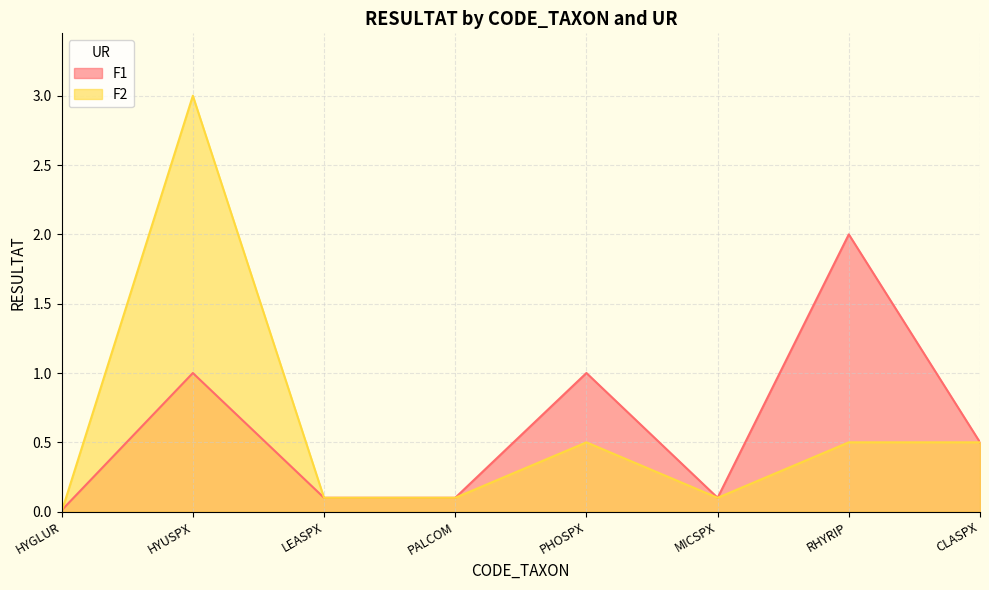

Which category has the lowest value in the F1 series?

HYGLUR